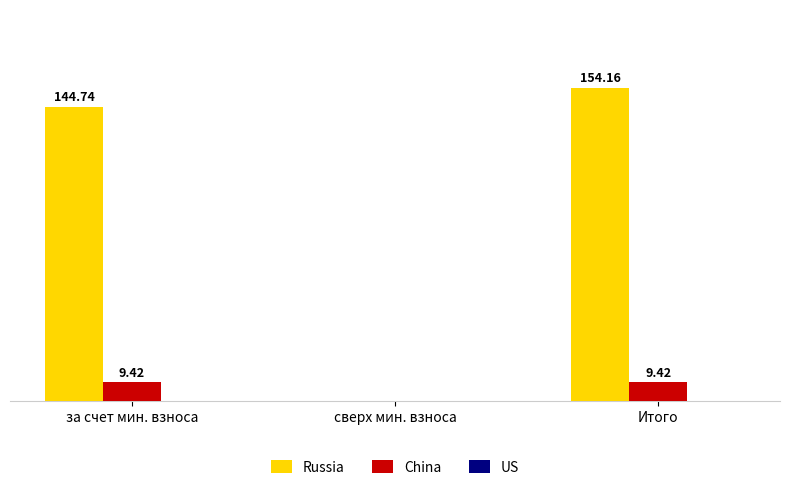

At which category does the chart reach its peak across all series?

Итого